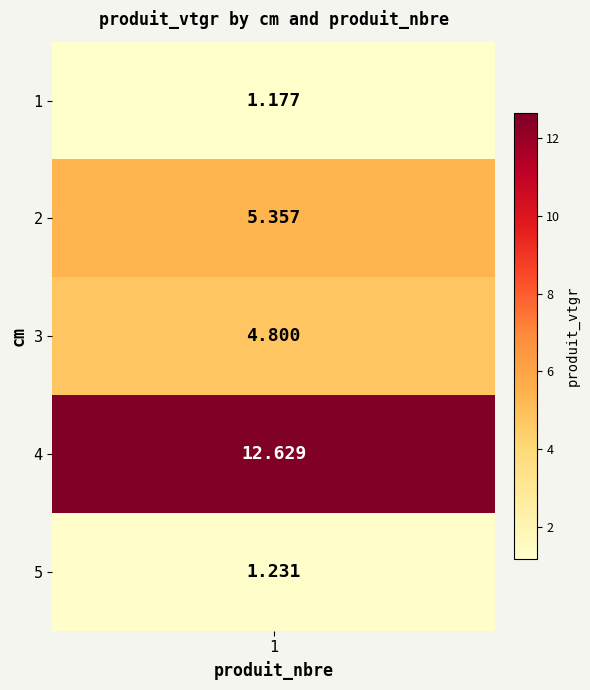

Is it true that 2 equals 2.1 at 1?

False